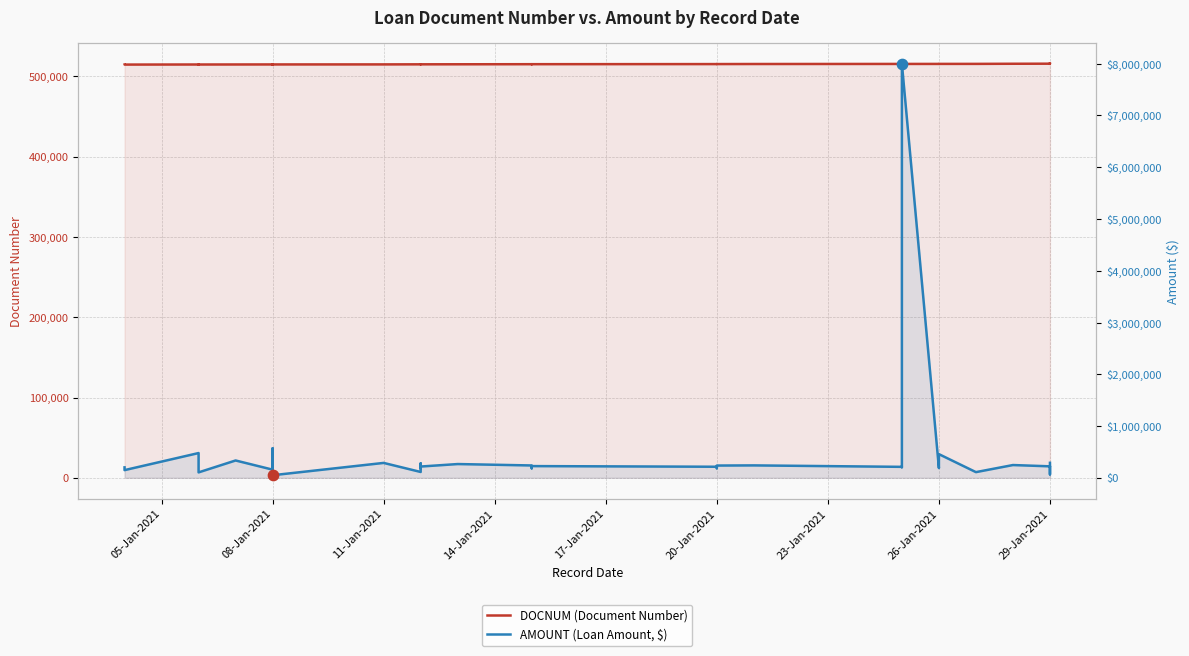

Which series has the largest total across all categories?

DOCNUM (Document Number)